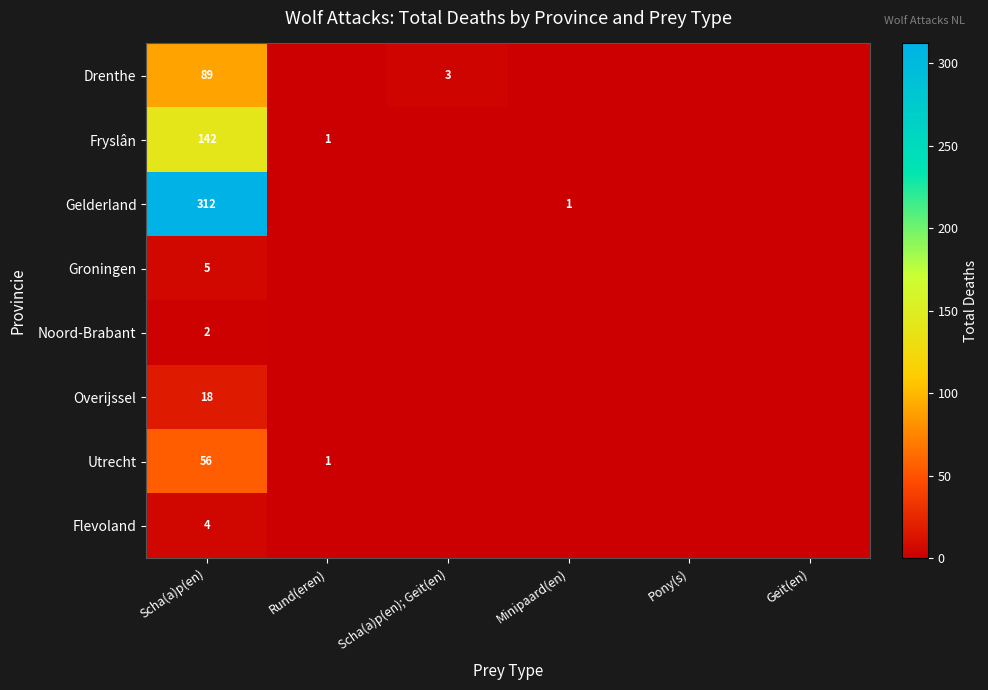

Between Scha(a)p(en) and Scha(a)p(en); Geit(en), which is larger?

Scha(a)p(en)